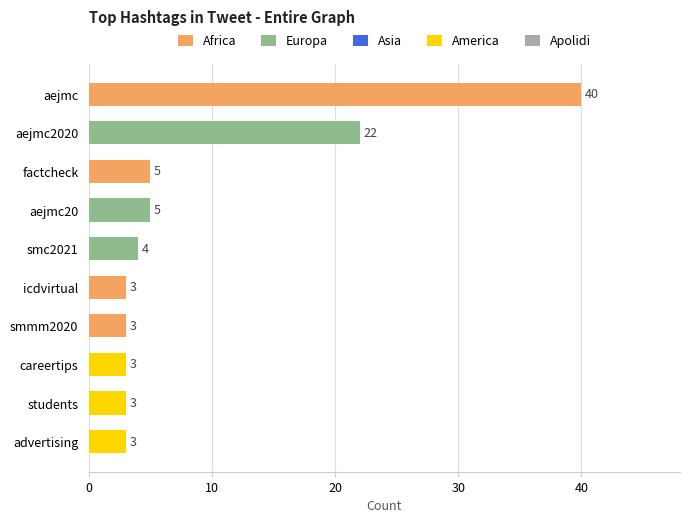

Where is the data nearest to the value 21?

aejmc2020